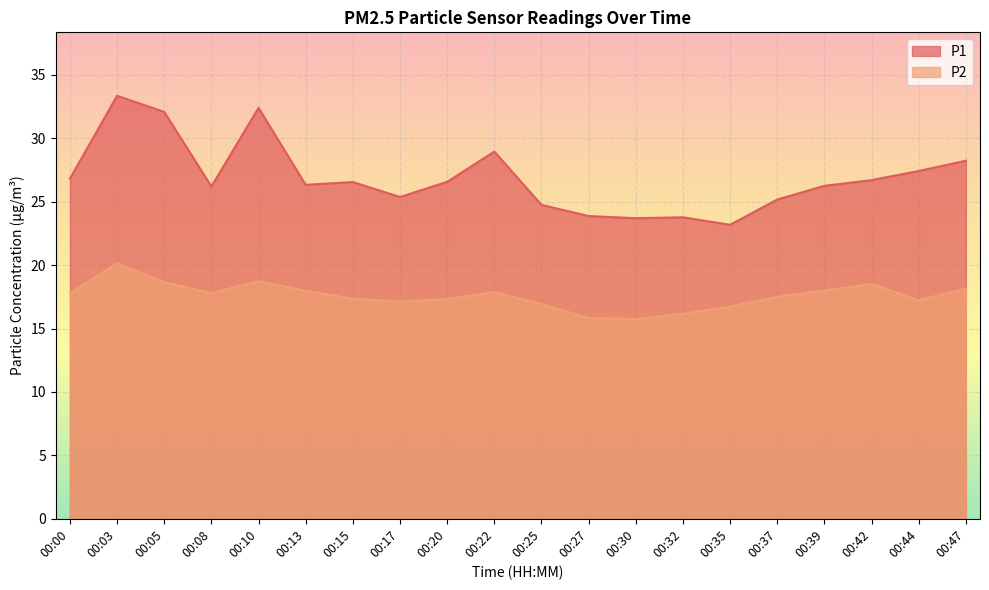

Reading left to right, what are all the values shown in this chart?

P1: 26.8	33.4	32.1	26.2	32.4	26.3	26.6	25.4	26.6	28.9	24.8	23.9	23.7	23.8	23.2	25.2	26.2	26.7	27.4	28.2
P2: 17.8	20.1	18.6	17.8	18.7	18.0	17.4	17.1	17.3	17.9	16.9	15.8	15.8	16.2	16.7	17.5	18.0	18.5	17.2	18.1